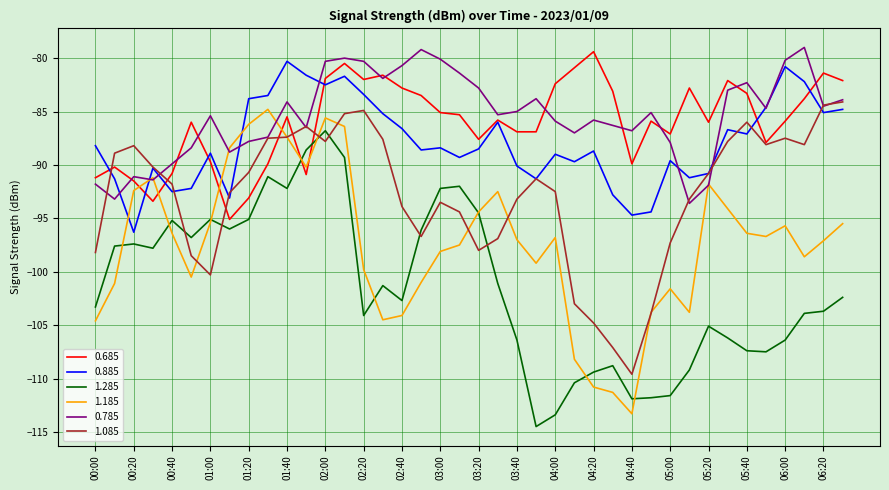

Is this an area chart (filled region under the line)?

No